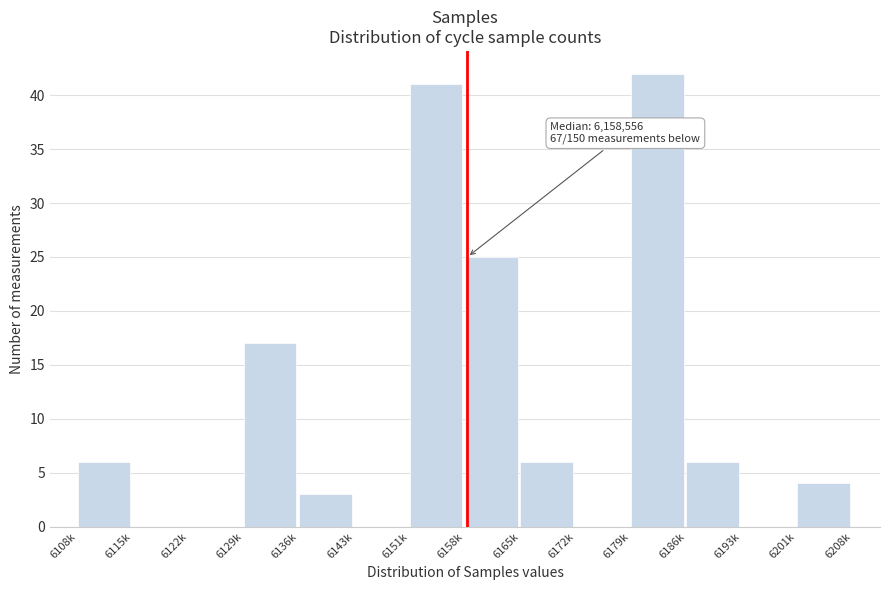

Reading left to right, extract all data points from this chart.

6108k=6	6115k=0	6122k=0	6129k=17	6136k=3	6143k=0	6151k=41	6158k=25	6165k=6	6172k=0	6179k=42	6186k=6	6193k=0	6201k=4